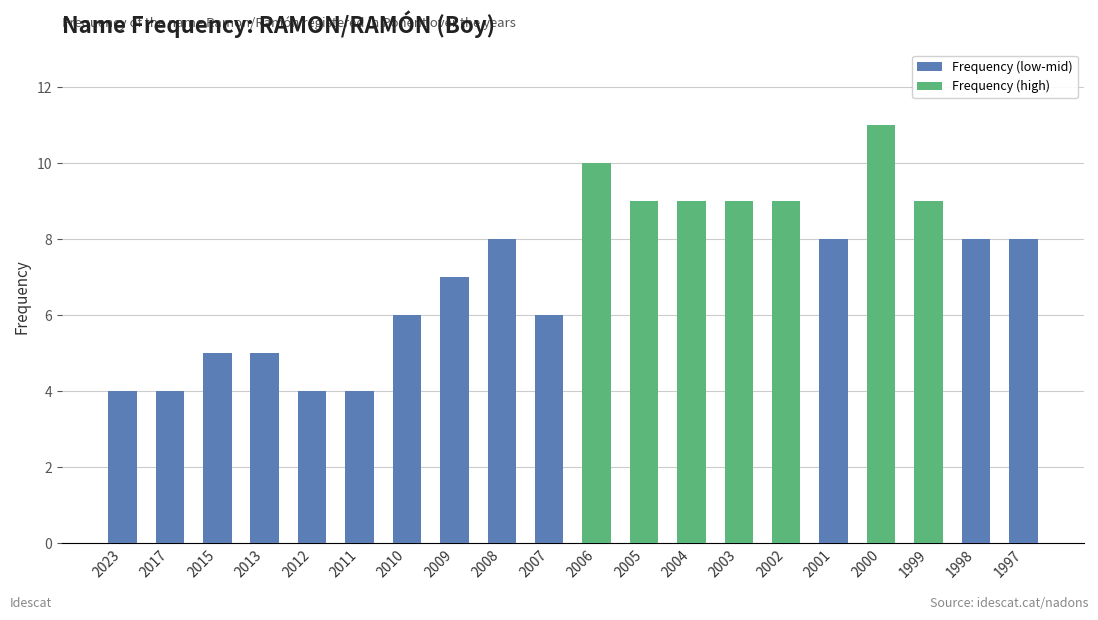

Reading left to right, transcribe all the data shown in this chart.

4	4	5	5	4	4	6	7	8	6	10	9	9	9	9	8	11	9	8	8